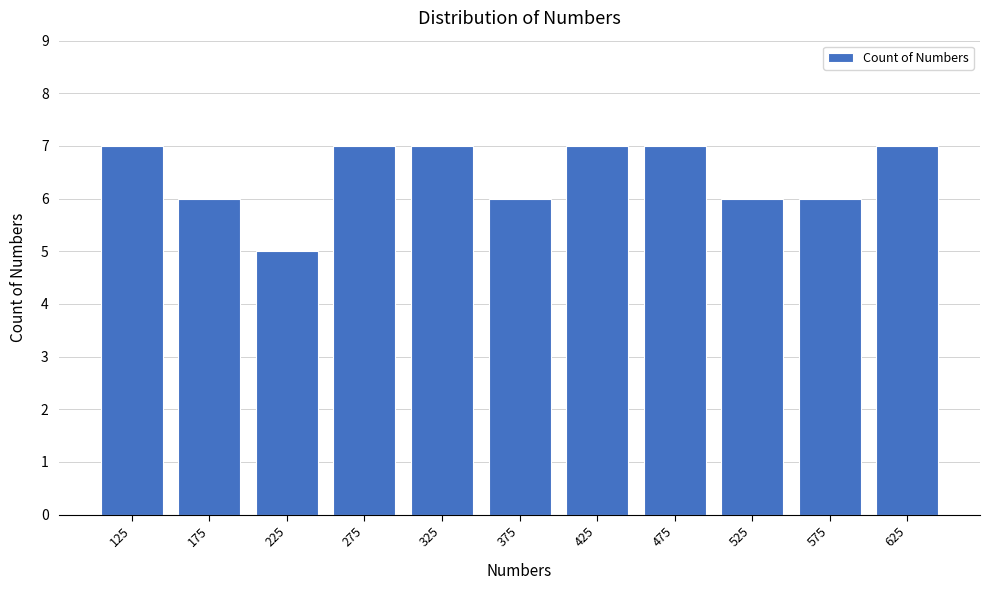

Reading left to right, transcribe all the data shown in this chart.

7	6	5	7	7	6	7	7	6	6	7